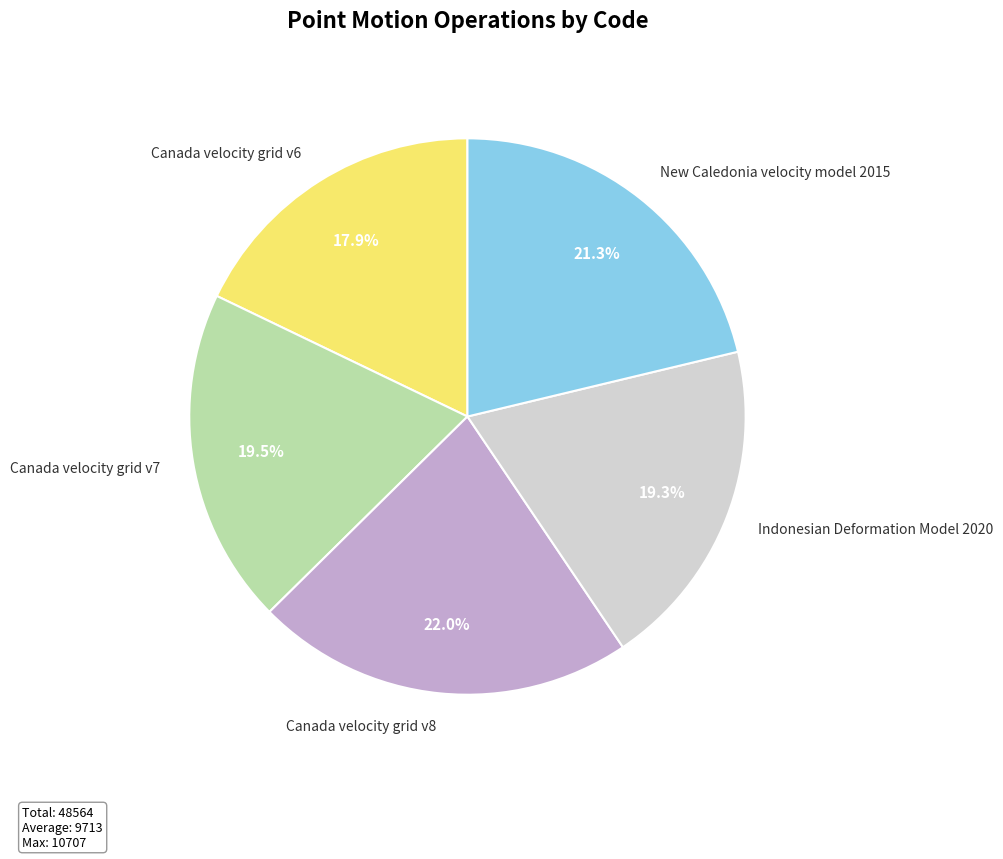

True or false: Canada velocity grid v6 accounts for 18% of the total.

True